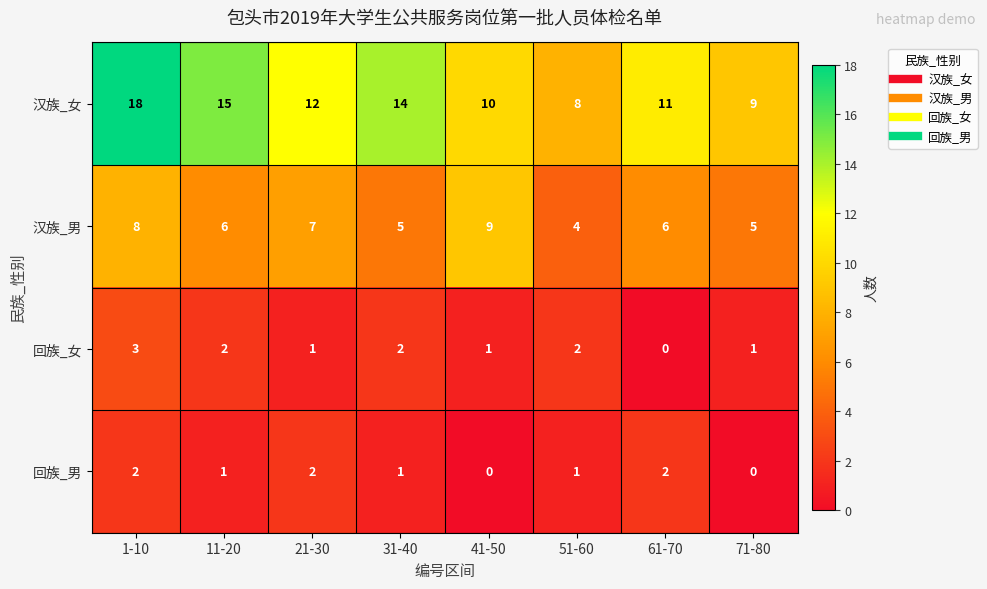

At which category is the sum across all series the highest?

1-10